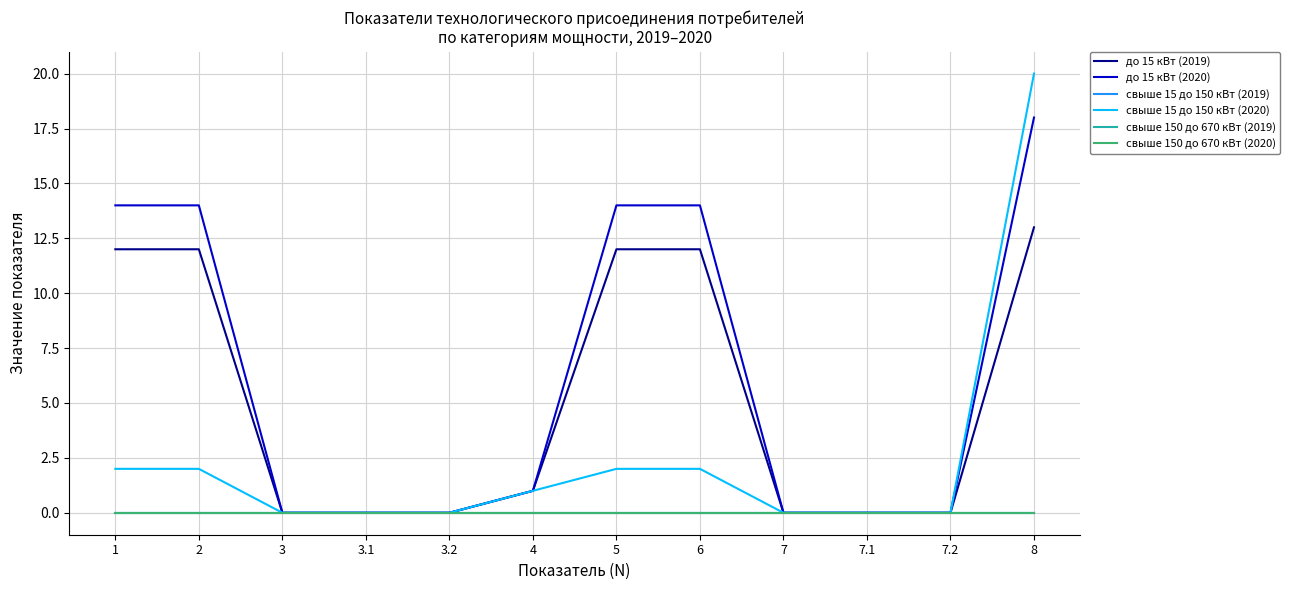

Is it true that свыше 150 до 670 кВт (2020) equals 0 at 7?

True